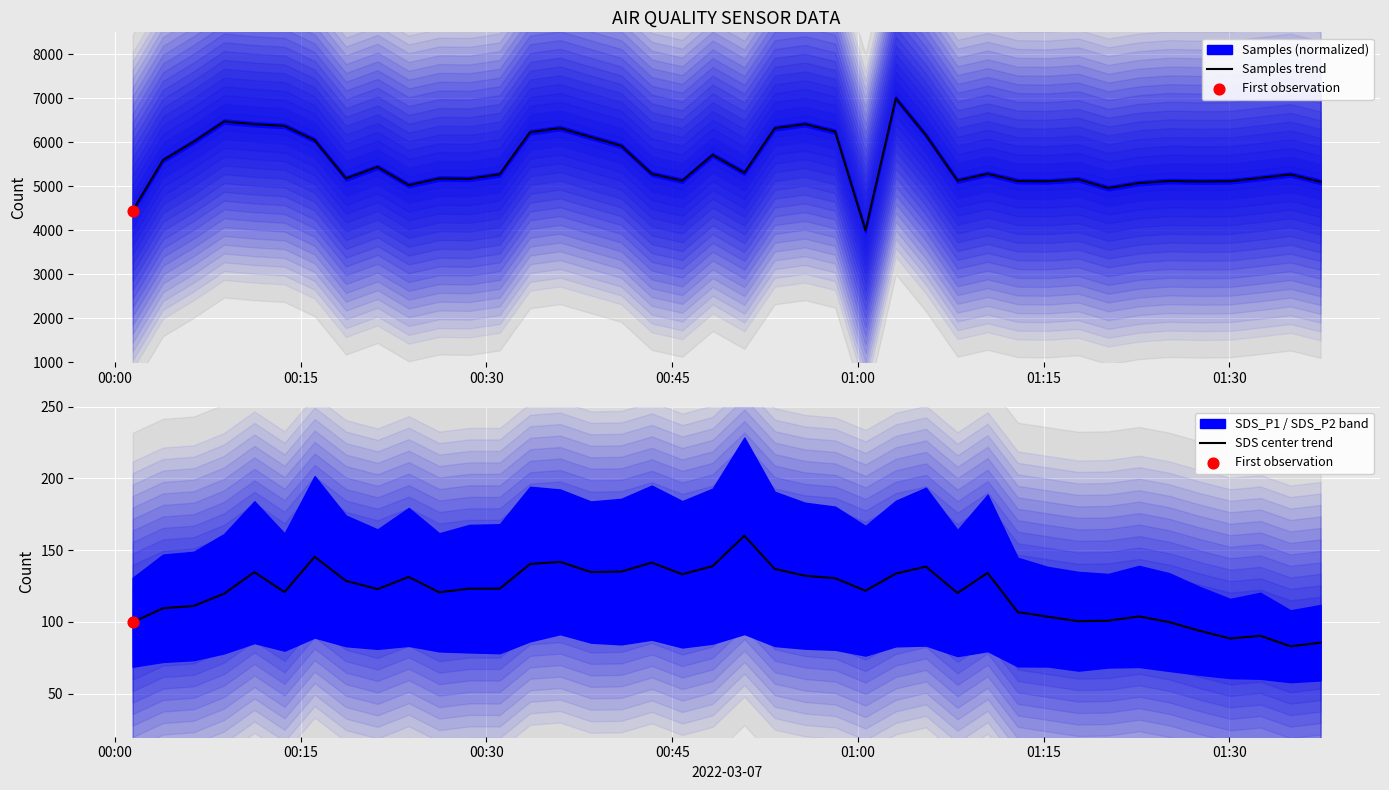

At how many categories does at least one series exceed 2286?

40